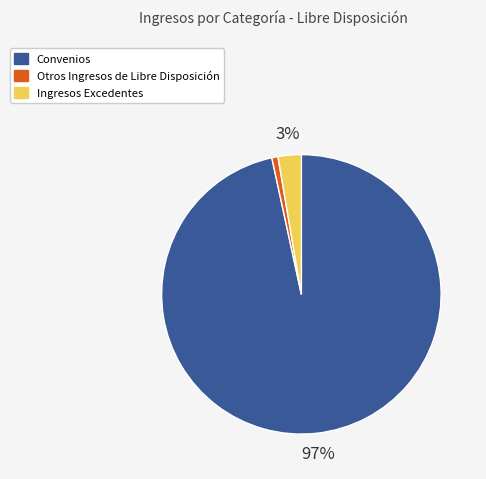

Count the number of slices in the pie.

3